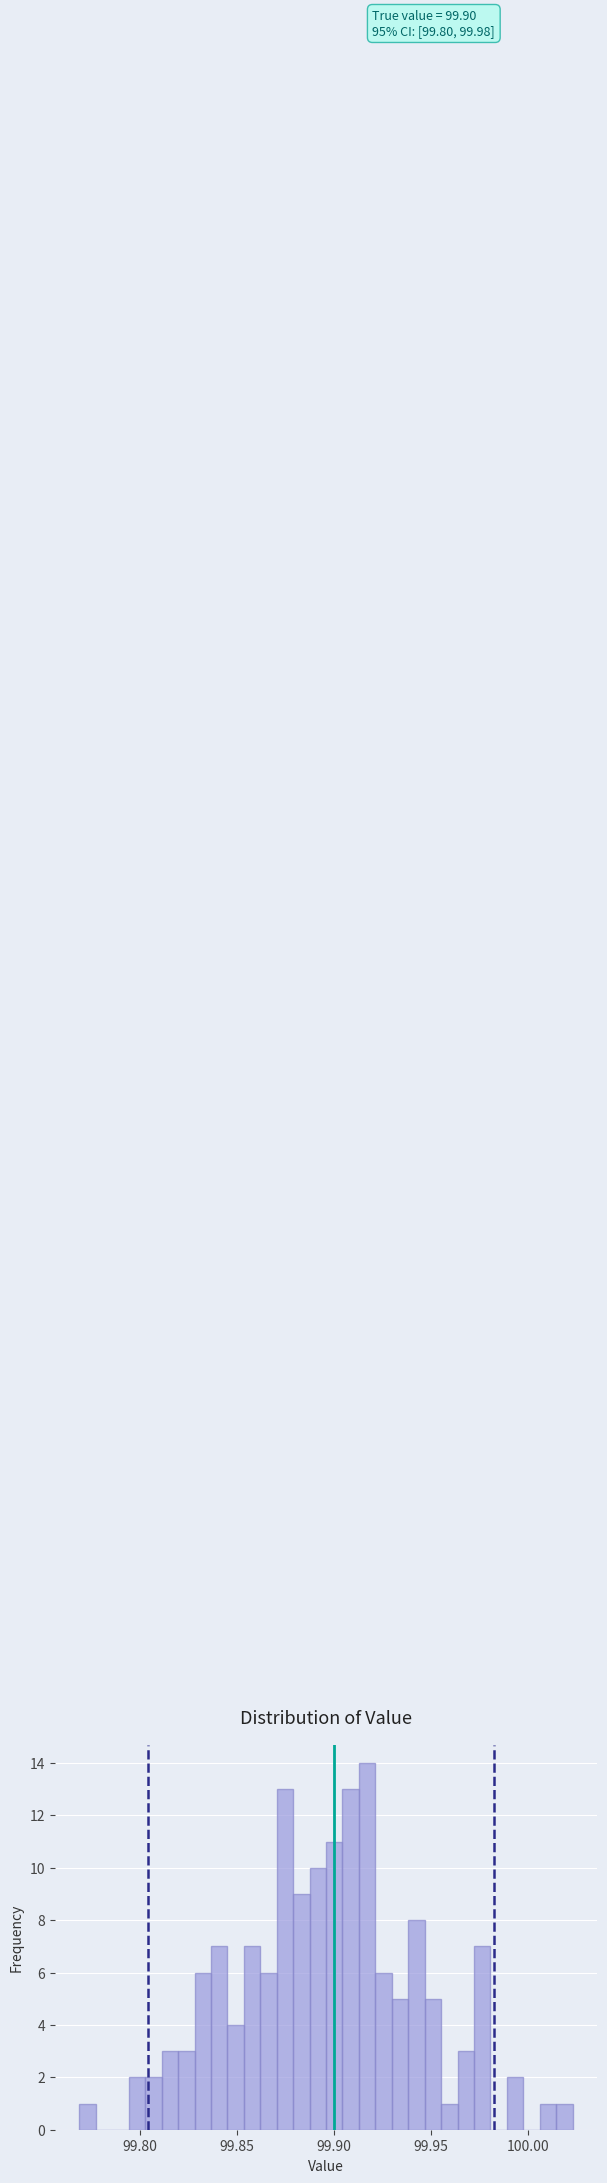

Read against the x-axis, roughly where is the centre of the tallest bar?

99.915